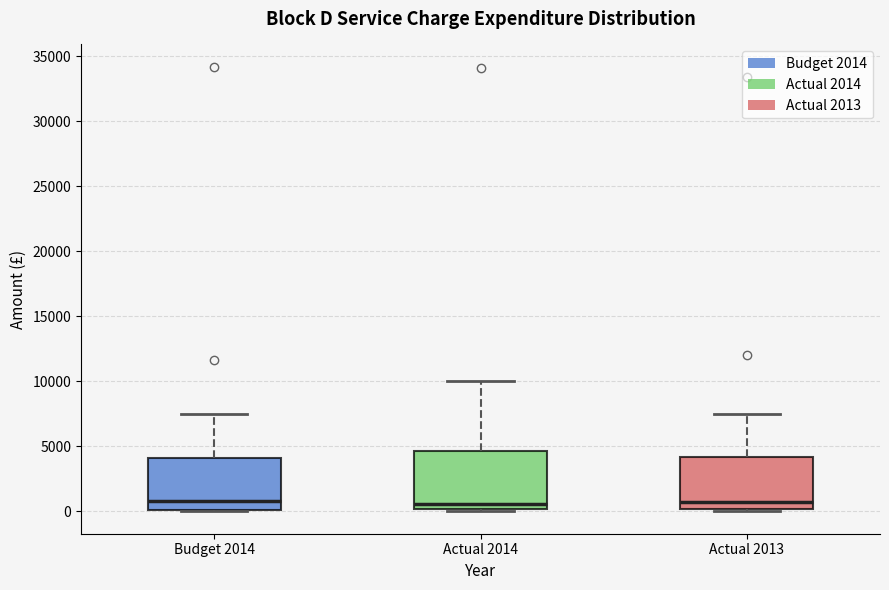

Reading left to right, transcribe this box plot: for each box, give where its median line is, the range the box spans, and where its two whiskers end, as read against the y-axis. The values are not printed on the chart, so give them approximately, as read against the axis.

Budget 2014: median 1000, box 0 to 4000, whiskers 0 to 7500
Actual 2014: median 500, box 0 to 4500, whiskers 0 (just below the box's lower edge) to 10000
Actual 2013: median 500, box 0 to 4000, whiskers 0 (just below the box's lower edge) to 7500